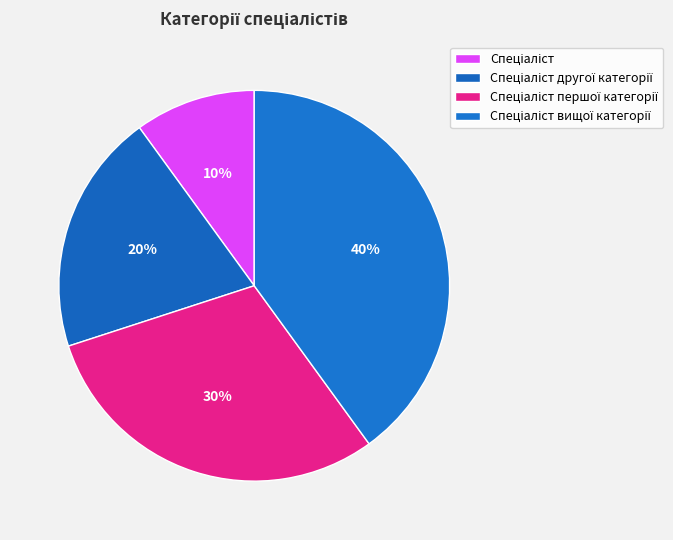

How many slices are in this pie chart?

4